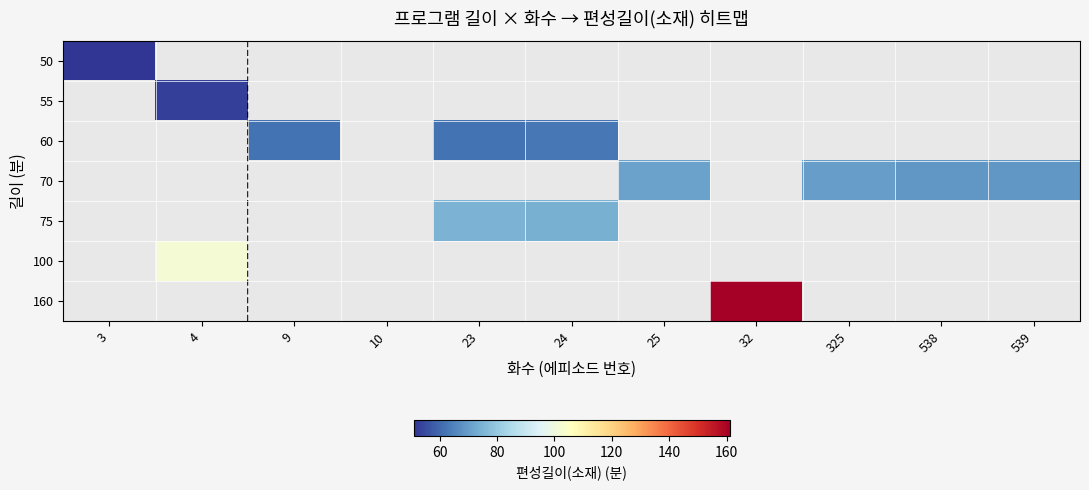

Count the number of data series in this chart.

7